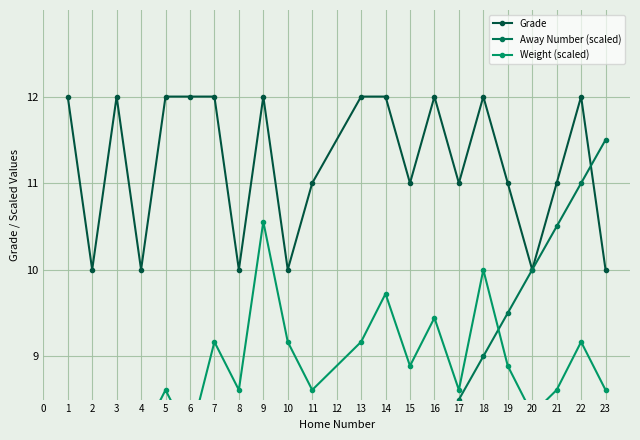

Is it true that Grade equals 14.5 at 17?

False